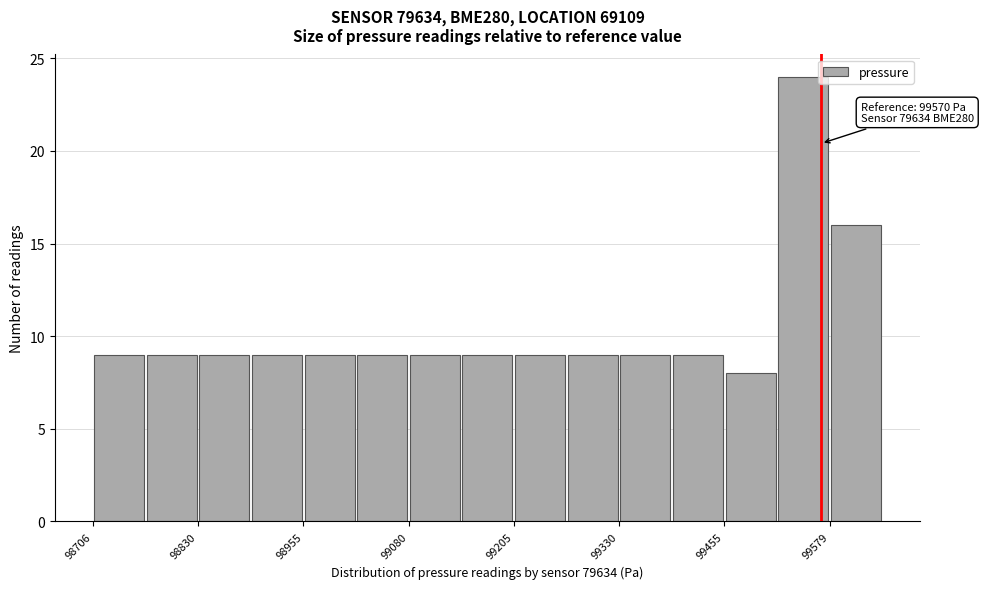

Around what value on the x-axis is the tallest bar? Give the approximate position of its centre, as read against the axis.

99540